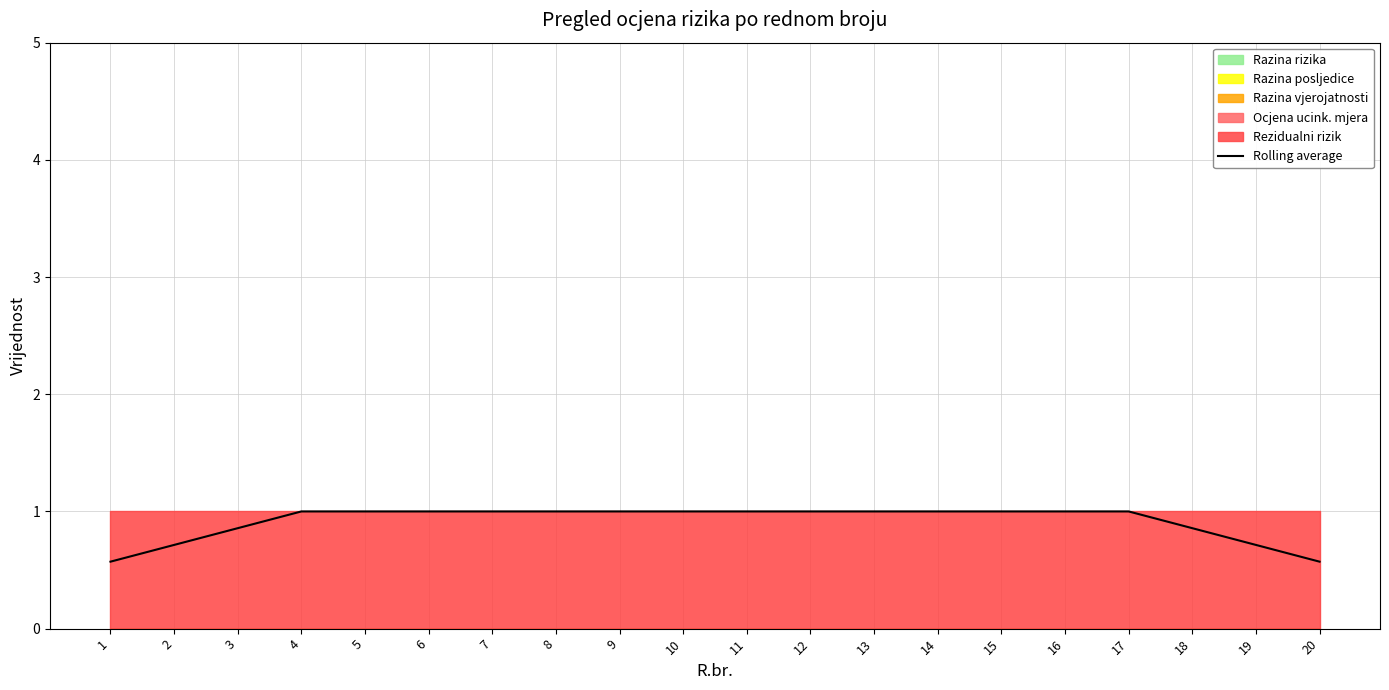

Which category has the highest value across all series?

4